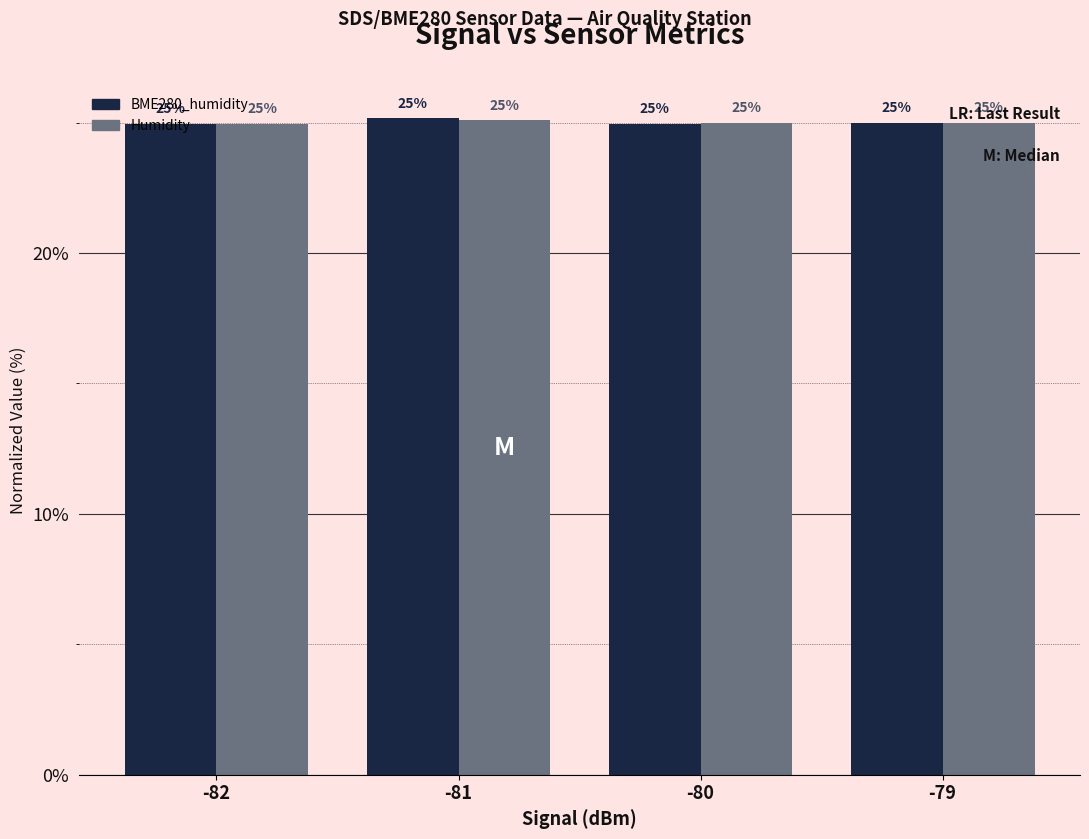

Count the Humidity values in the range 24 to 25.

3